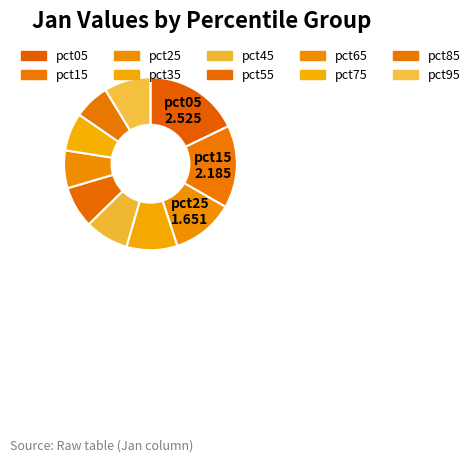

Is the sum of pct25 and pct75 greater than half?

No